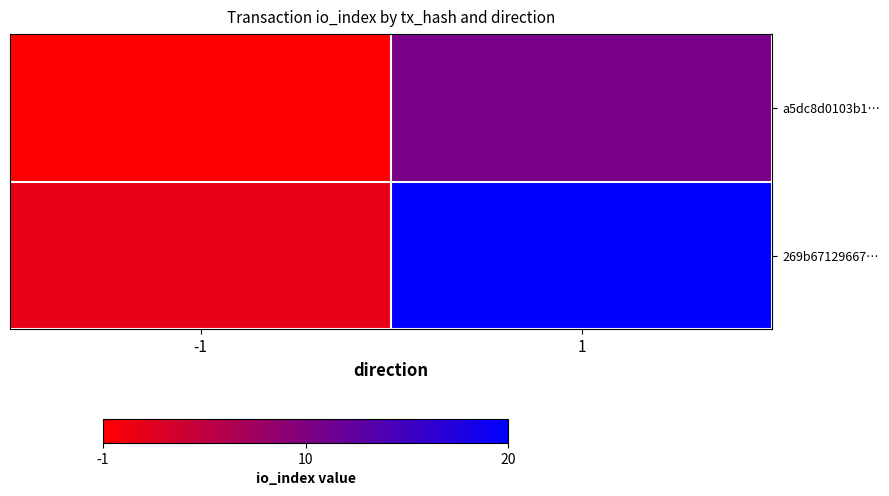

At which category is the sum across all series the highest?

1